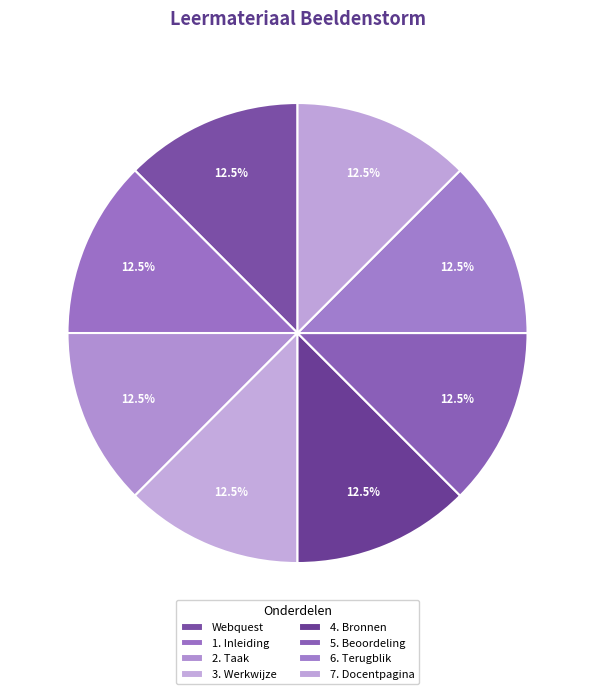

How many segments does this pie chart have?

8